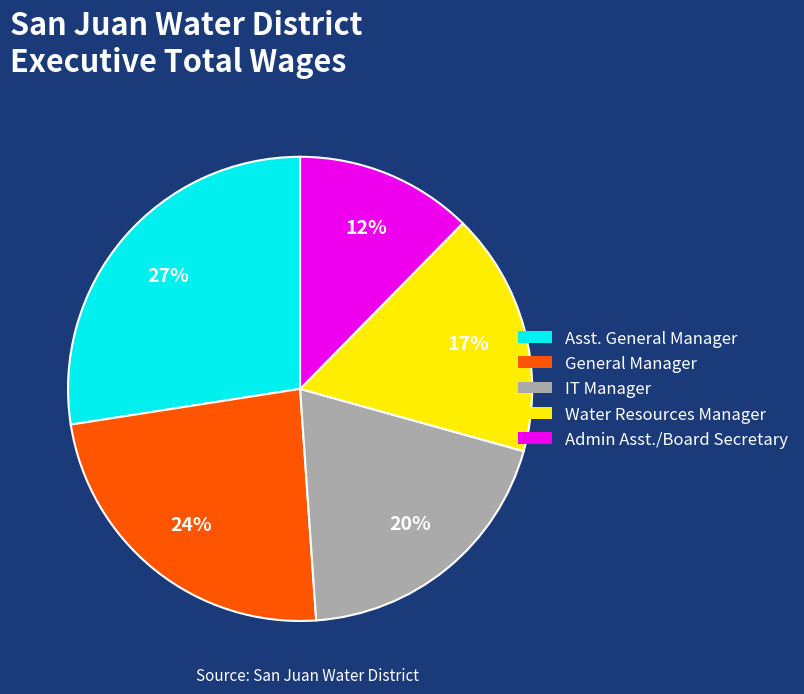

To the nearest percent, what portion does Asst. General Manager represent?

27%